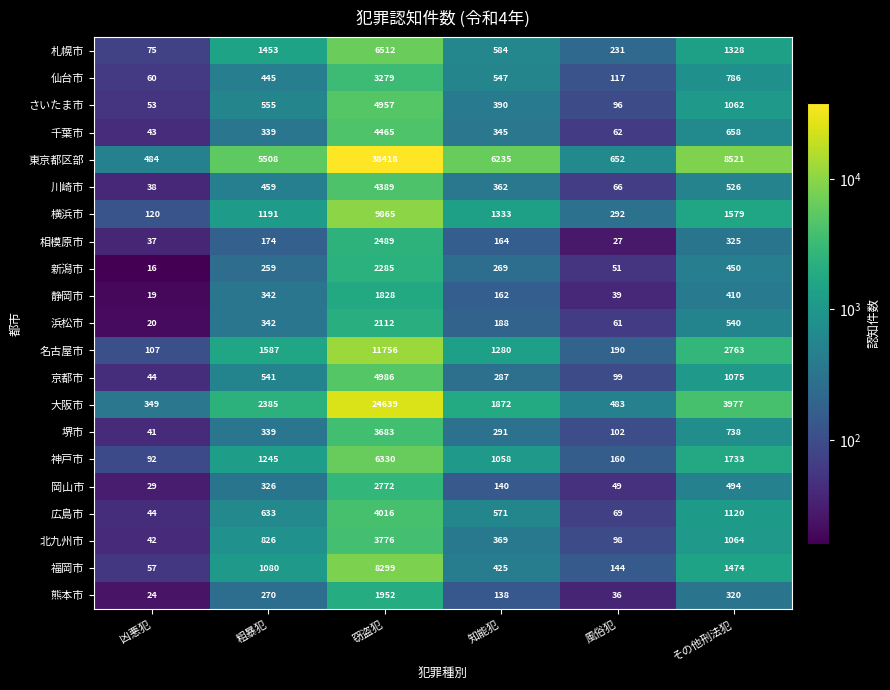

At which label is 千葉市 closest to 2254?

その他刑法犯